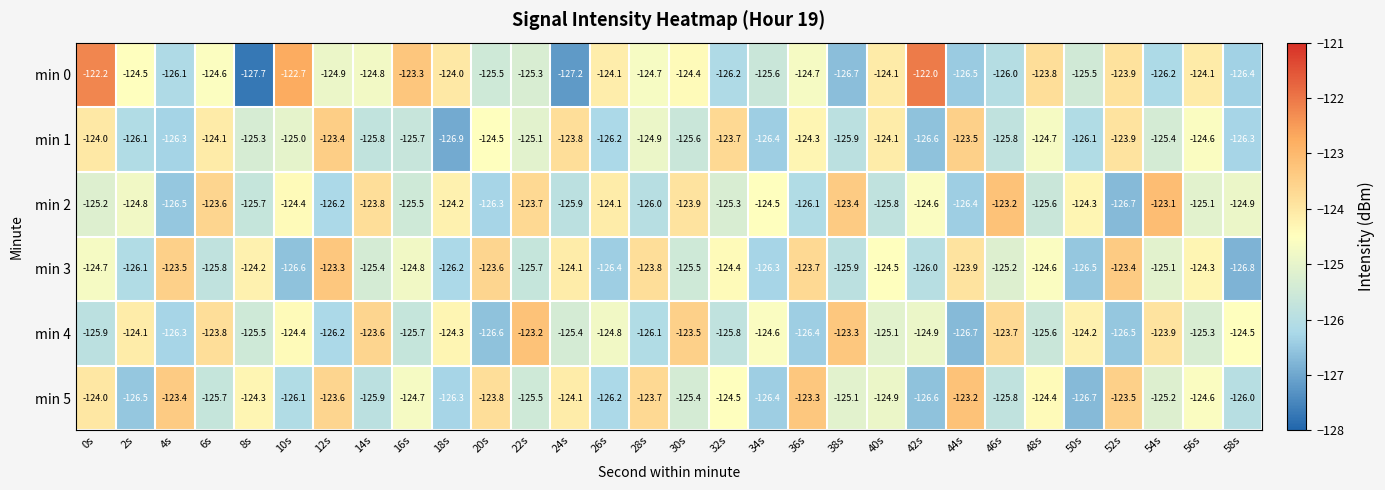

What is the difference between the second highest and minimum values in the min 0 series?

5.5